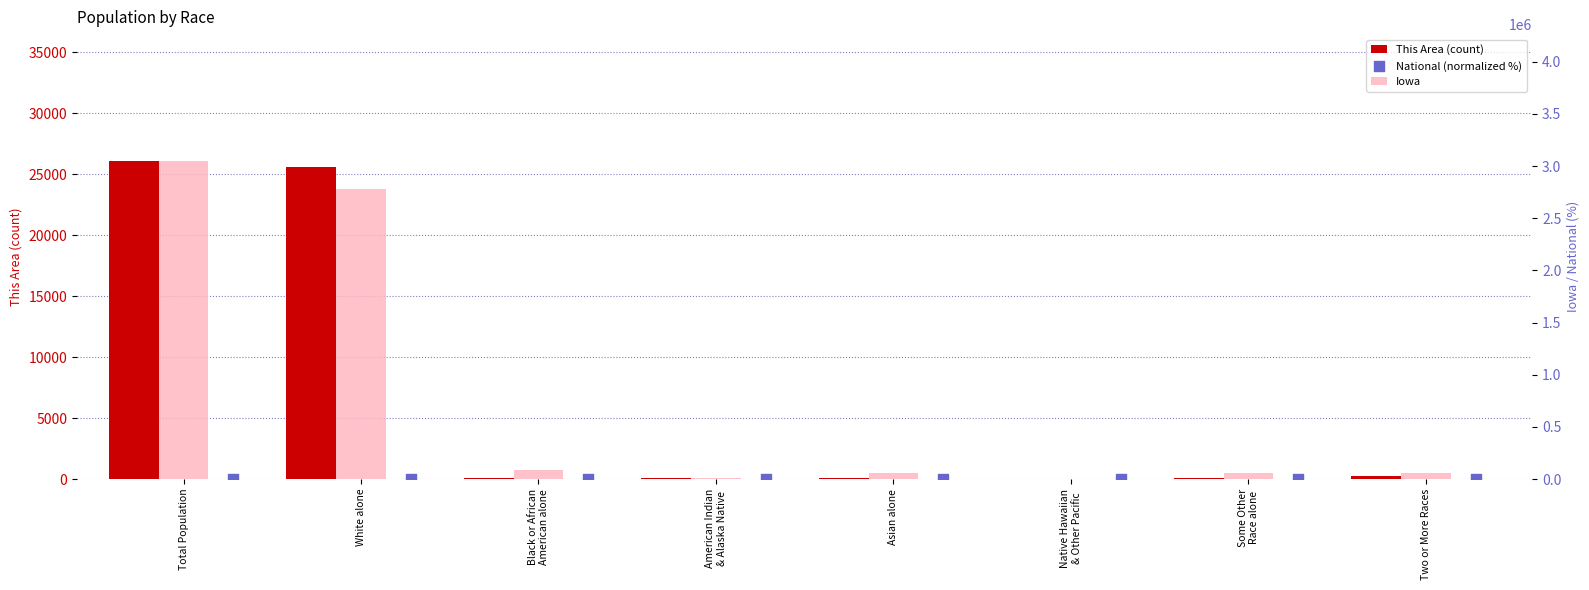

Is the value of Iowa at White alone greater than the value of National (normalized %) at Some Other
Race alone?

Yes